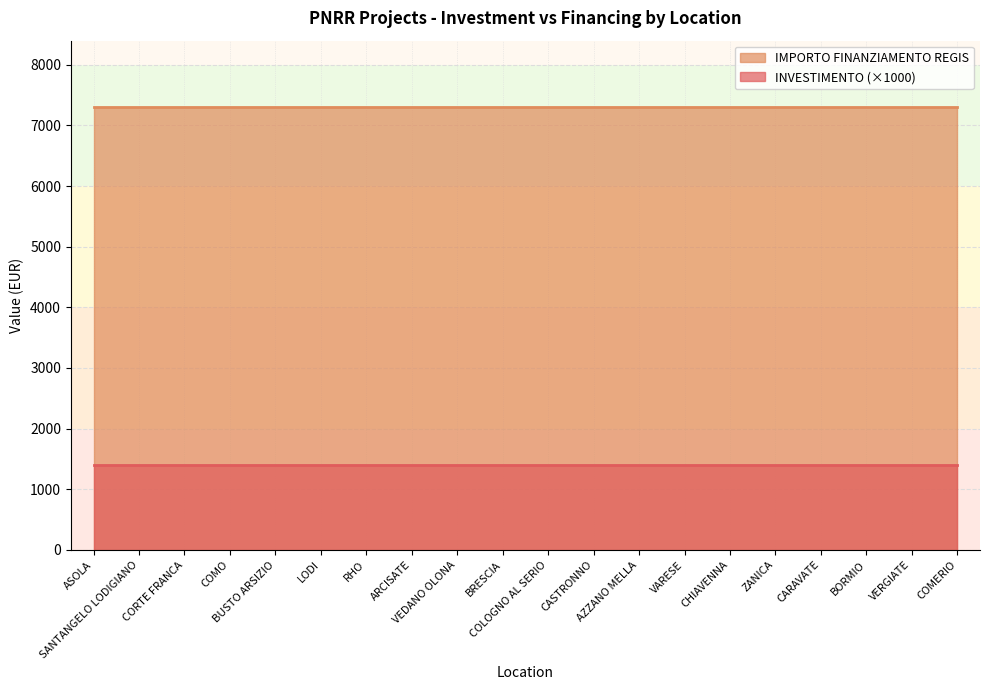

What are all the series names shown in the legend?

IMPORTO FINANZIAMENTO REGIS, INVESTIMENTO (×1000)